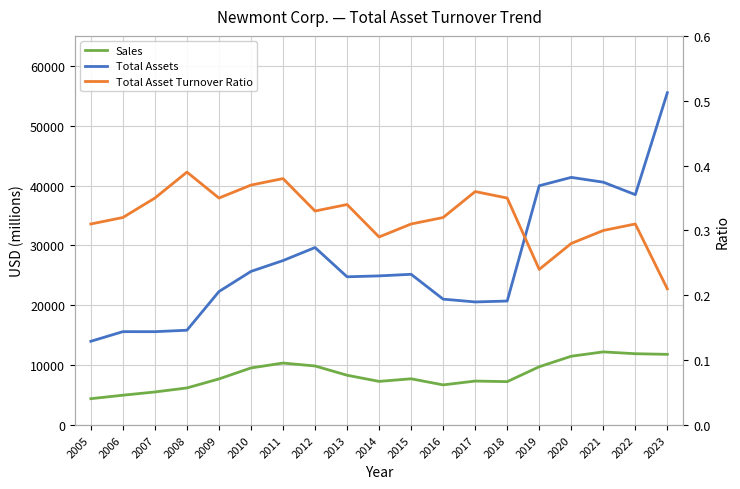

Which series has the widest spread of values?

Total Assets